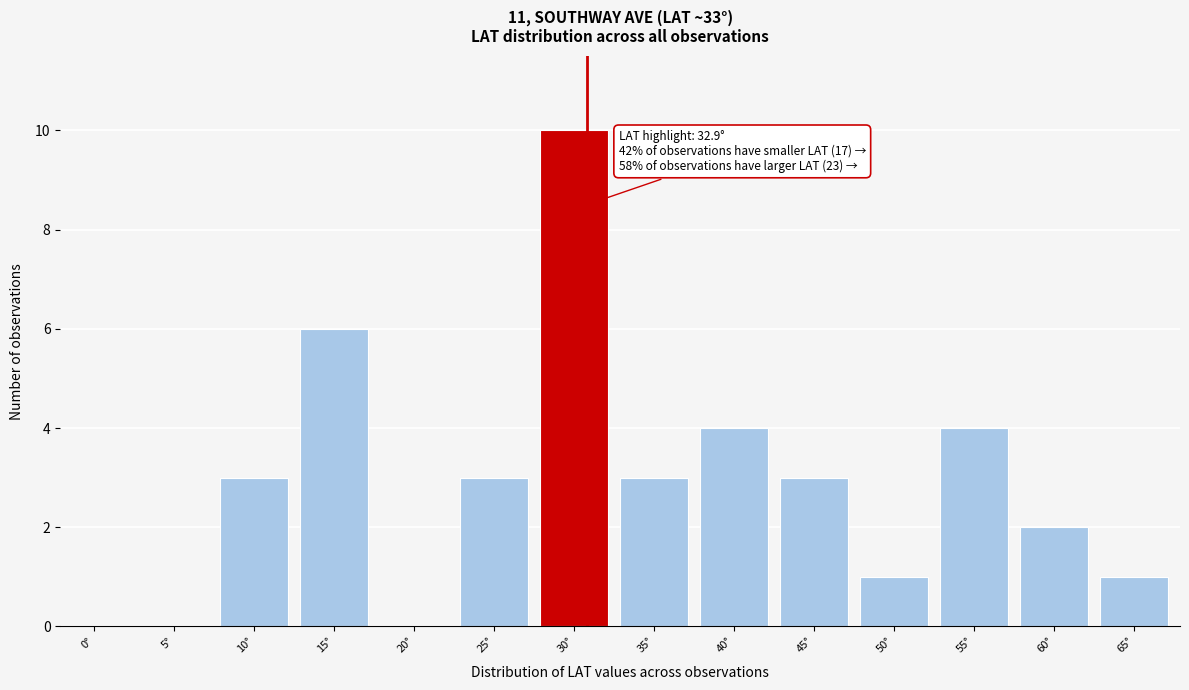

Reading left to right, list all the values displayed in this chart.

0°=0	5°=0	10°=3	15°=6	20°=0	25°=3	30°=10	35°=3	40°=4	45°=3	50°=1	55°=4	60°=2	65°=1